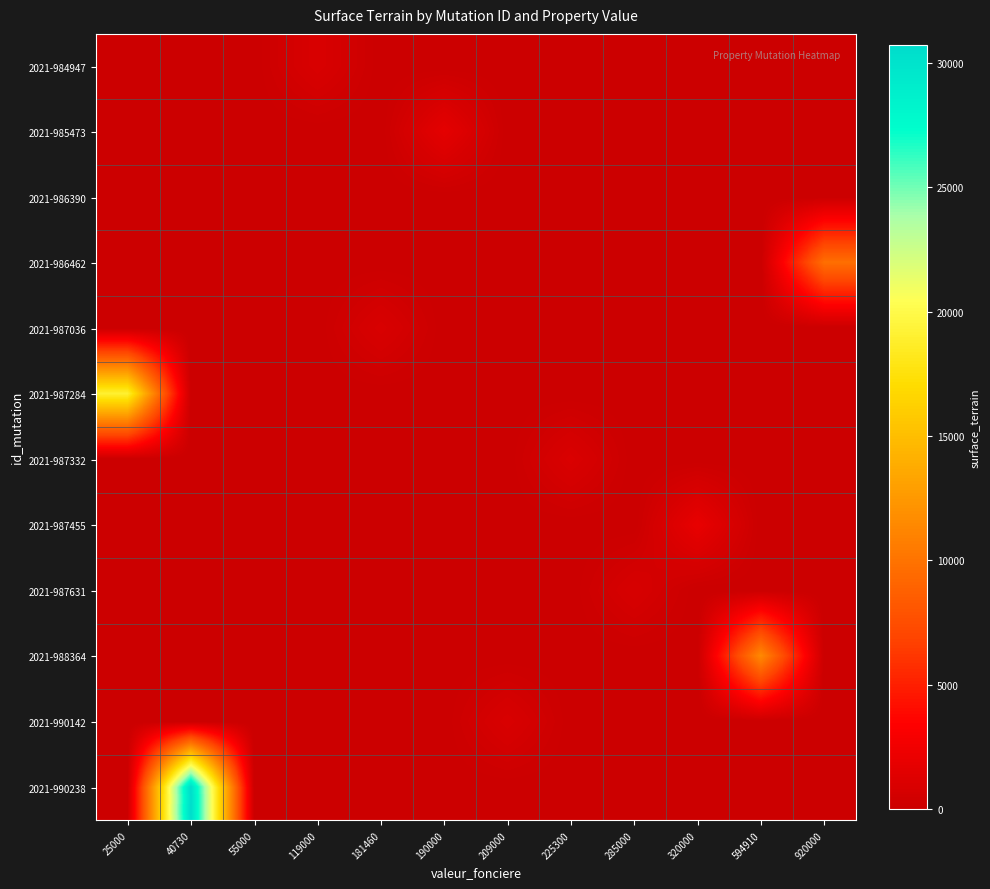

Between 920000 and 225300, which is larger?

920000